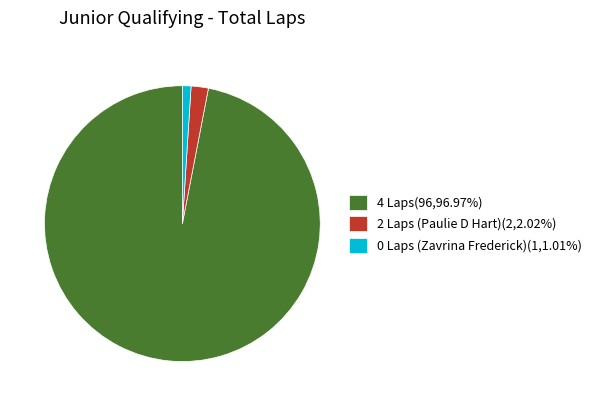

Is 4 Laps(96,96.97%) the majority of the pie?

Yes